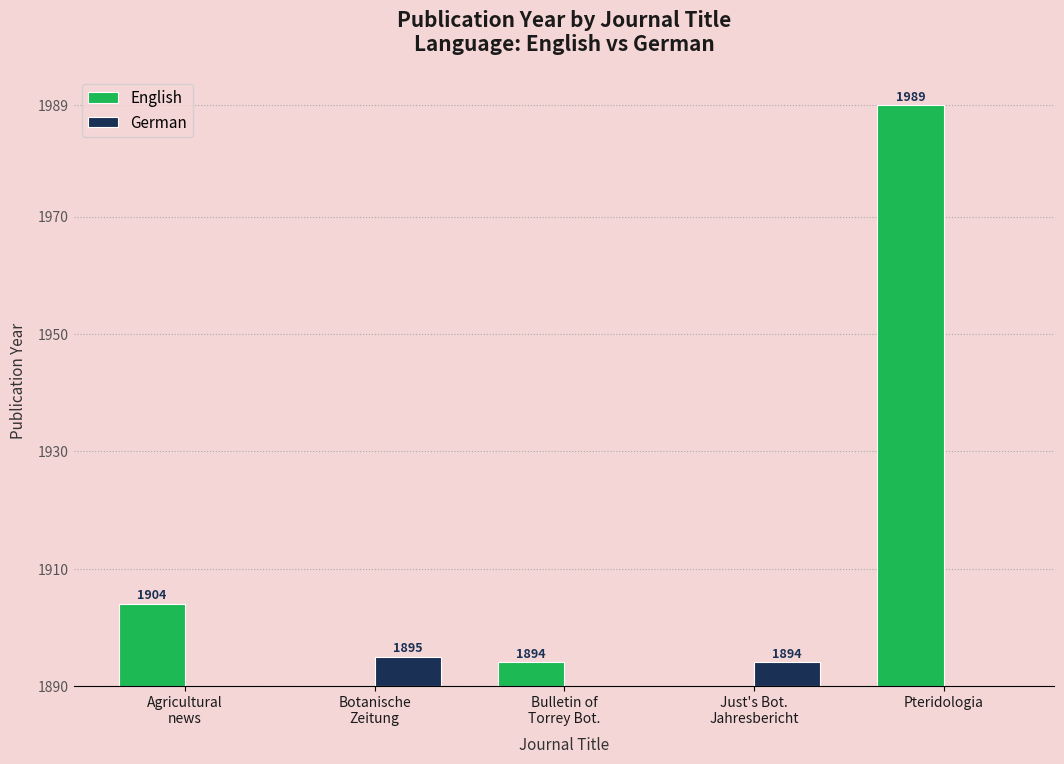

At how many categories does at least one series exceed 63?

1